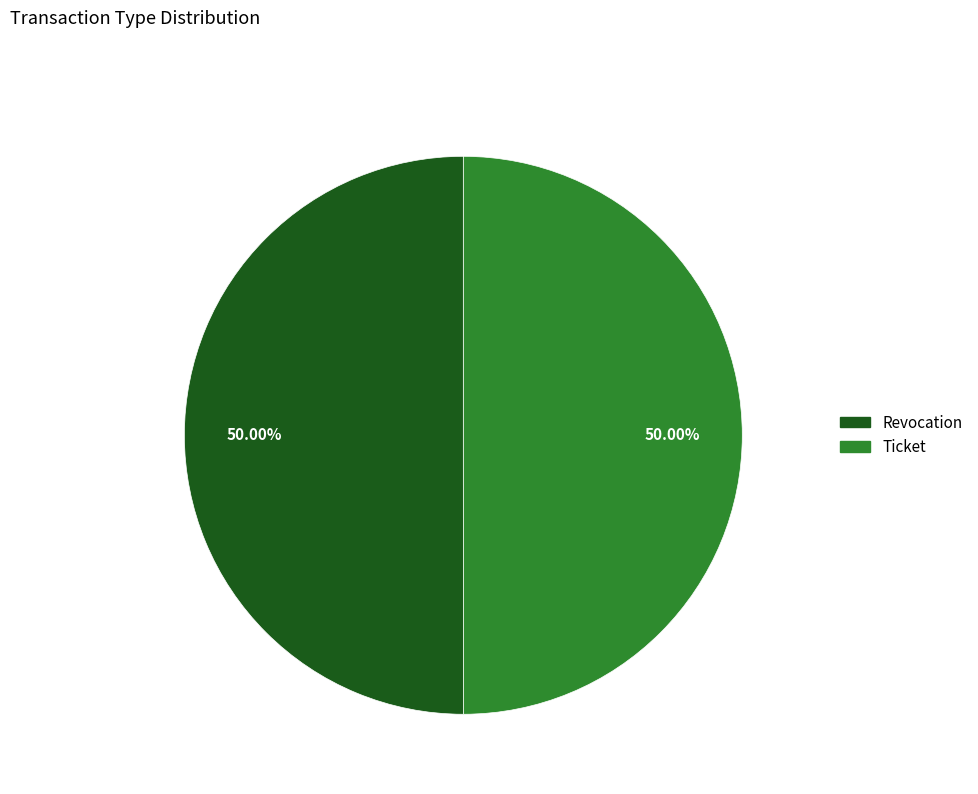

Is the sum of Ticket and Revocation greater than half?

Yes